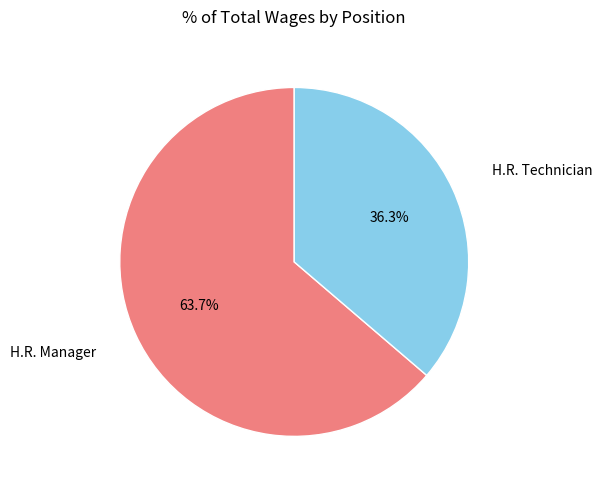

Is the sum of H.R. Manager and H.R. Technician greater than half?

Yes